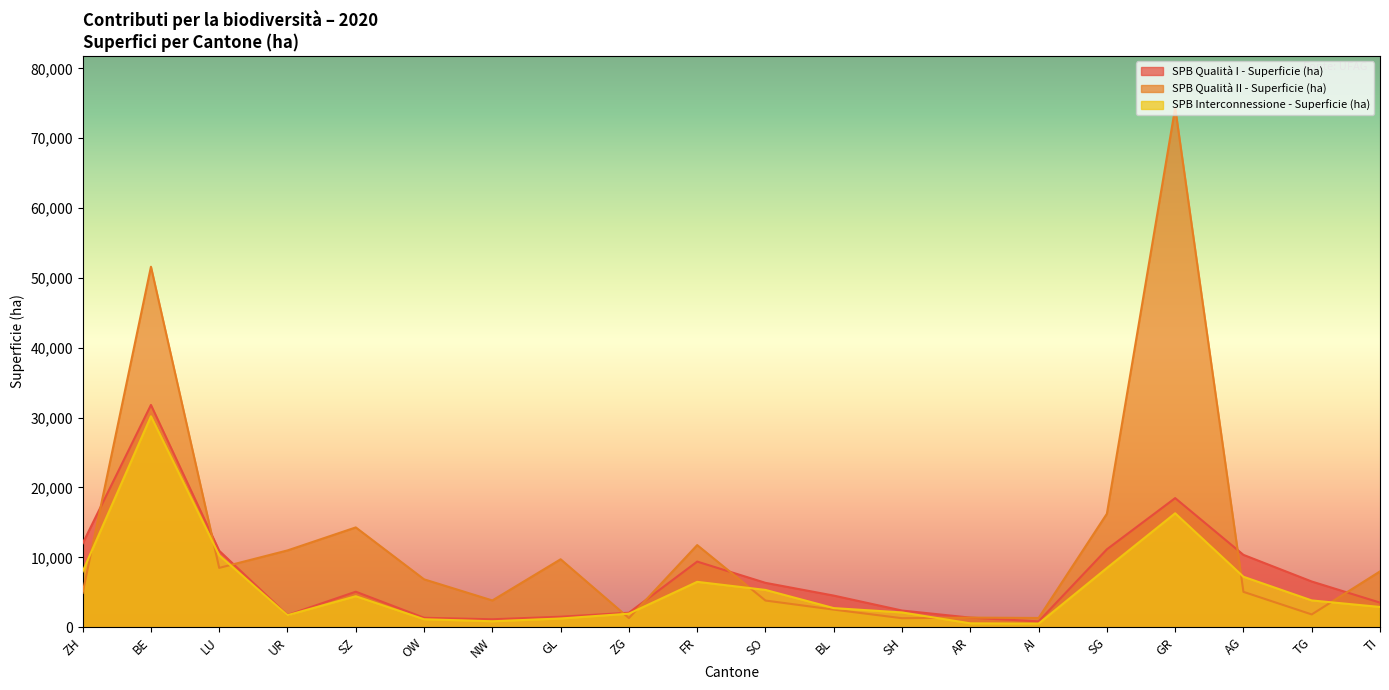

What is the sum of all SPB Interconnessione - Superficie (ha) values?

116260.8